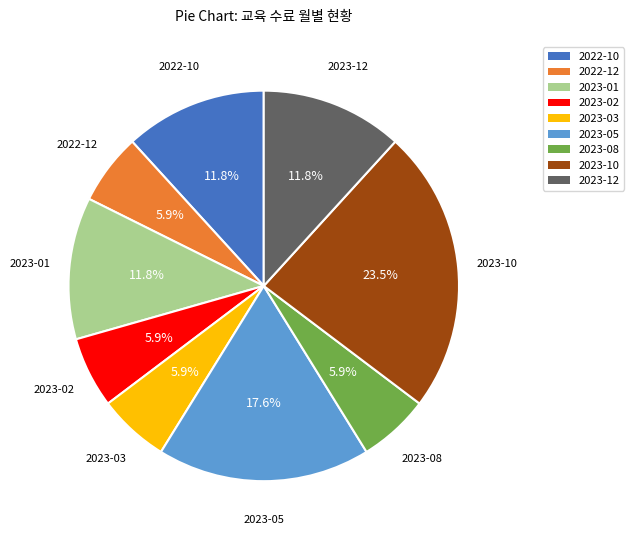

How many segments does this pie chart have?

9